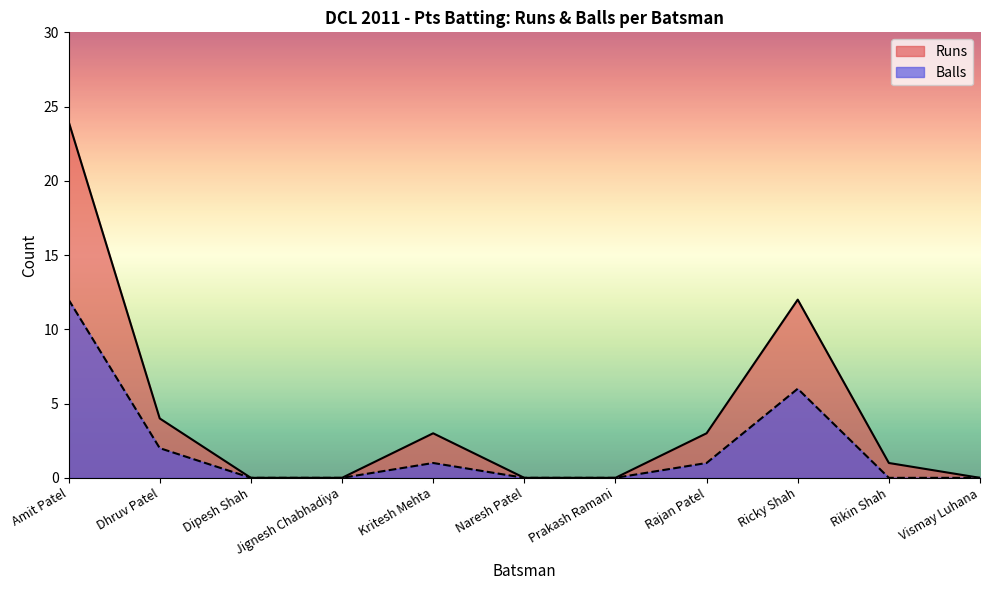

True or false: Runs and Balls intersect in this chart.

False